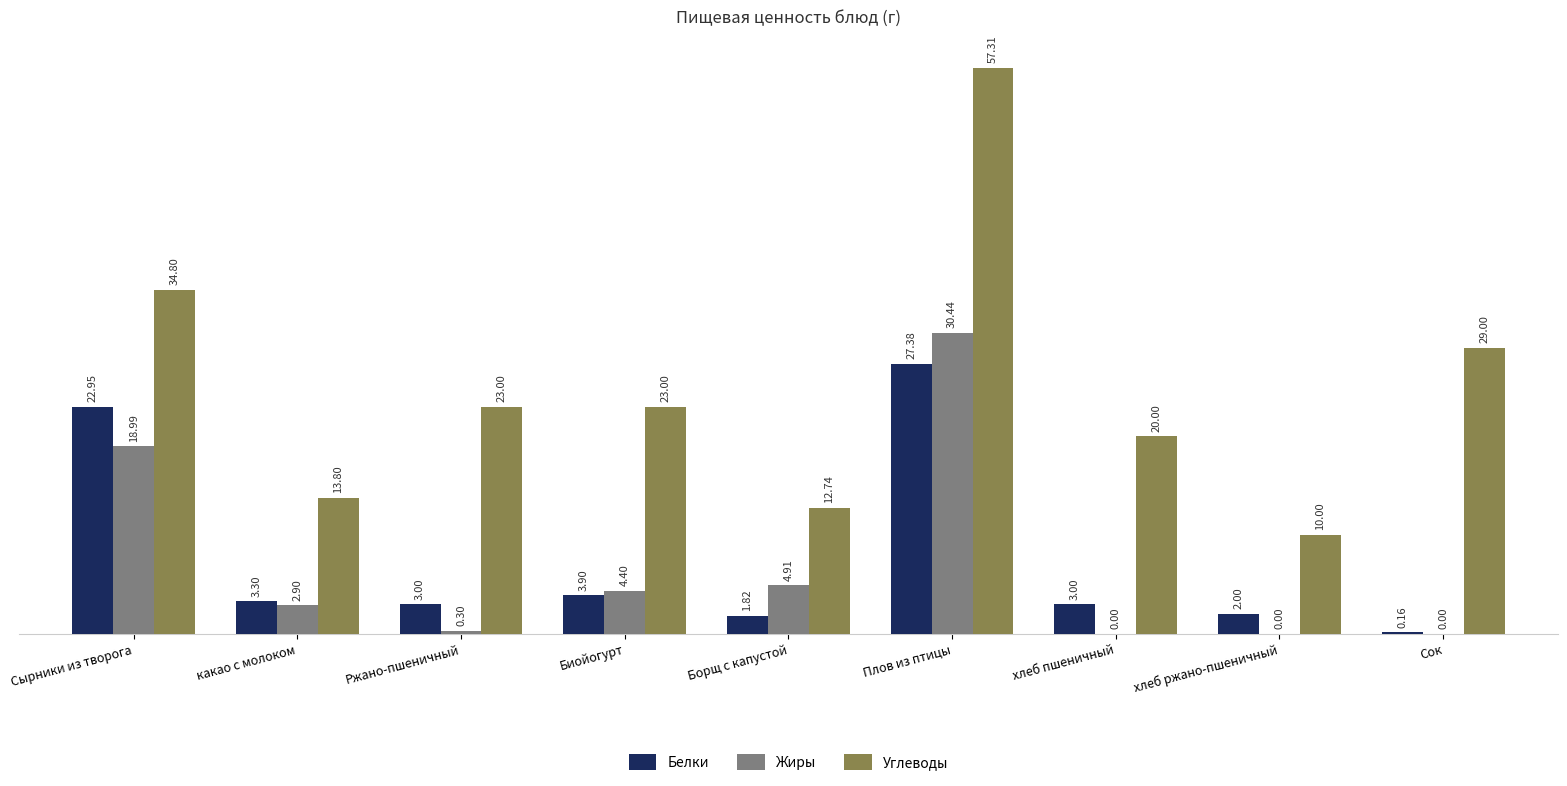

Are the bars horizontal?

No